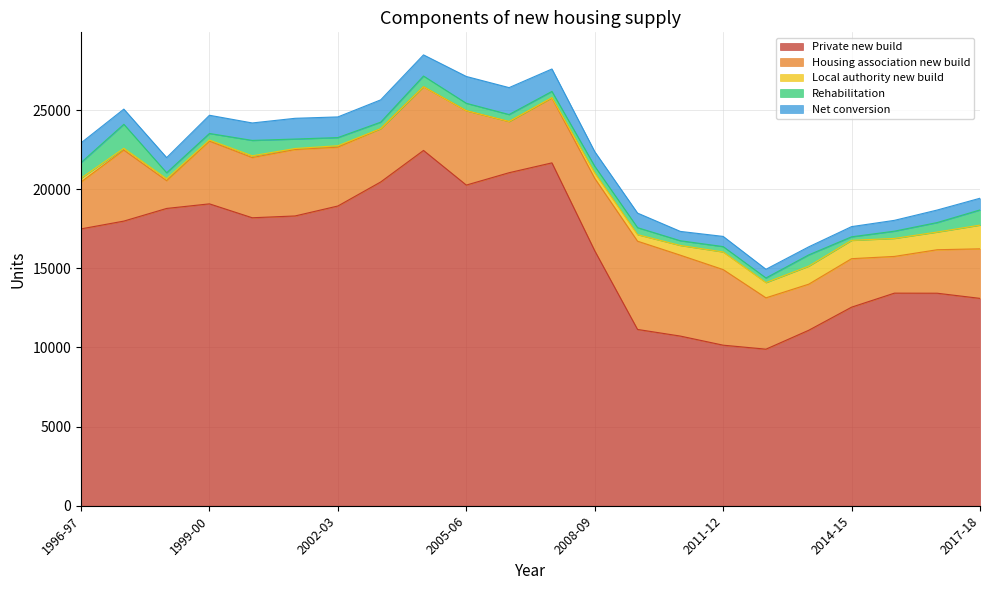

True or false: Housing association new build has a value of 7942 at 2009-10.

False